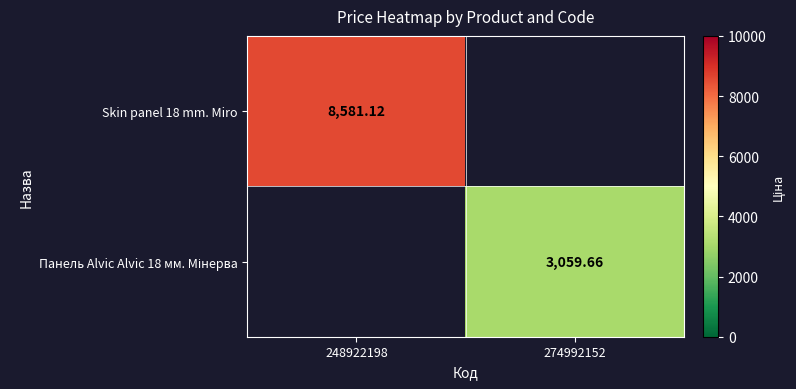

How many values in Skin panel 18 mm. Miro are above zero?

1